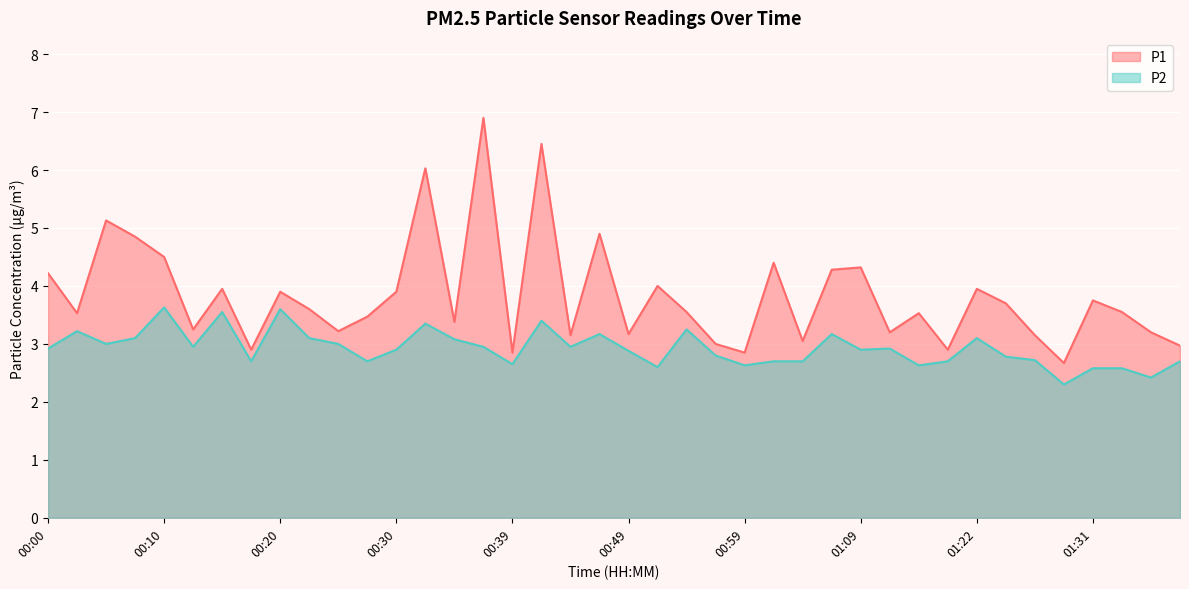

True or false: P2 and P1 cross at least once.

False